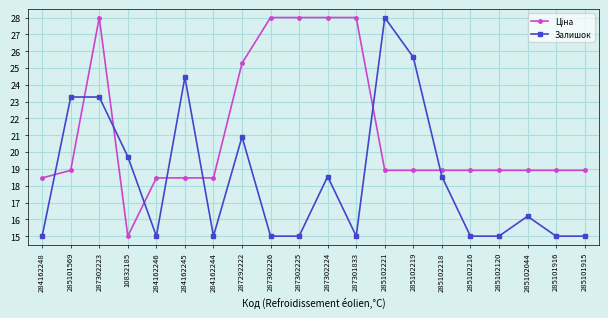

At how many categories does at least one series exceed 17?

20